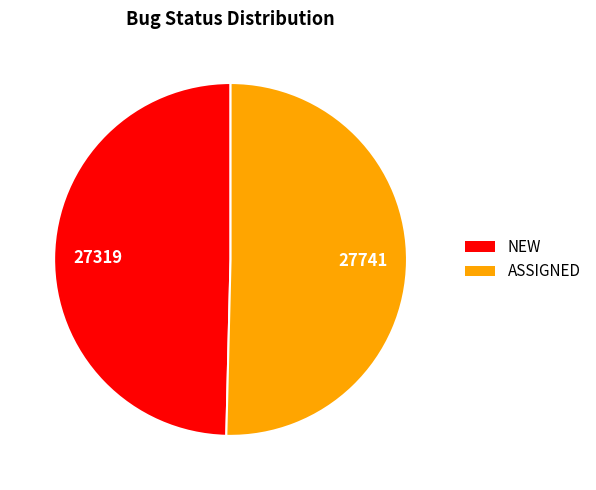

Rank the categories by value from lowest to highest.

NEW, ASSIGNED